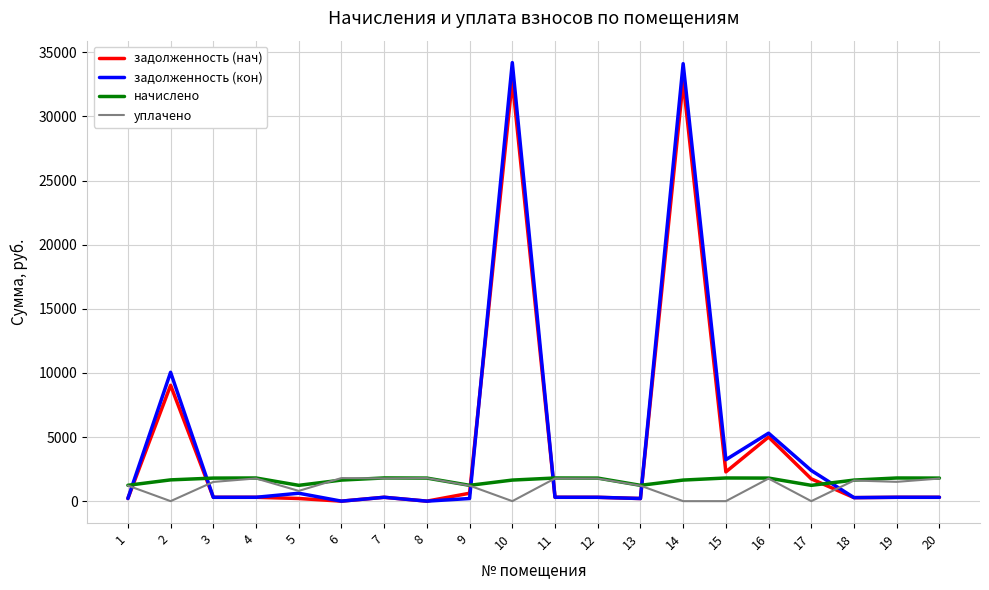

What is the lowest value of the начислено series?

1233.2